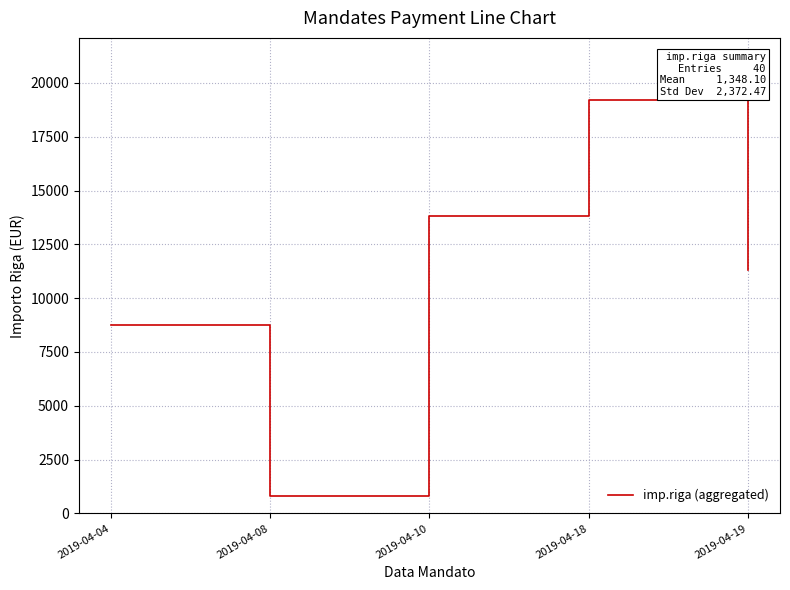

Rank the categories by value from highest to lowest.

2019-04-18, 2019-04-10, 2019-04-19, 2019-04-04, 2019-04-08